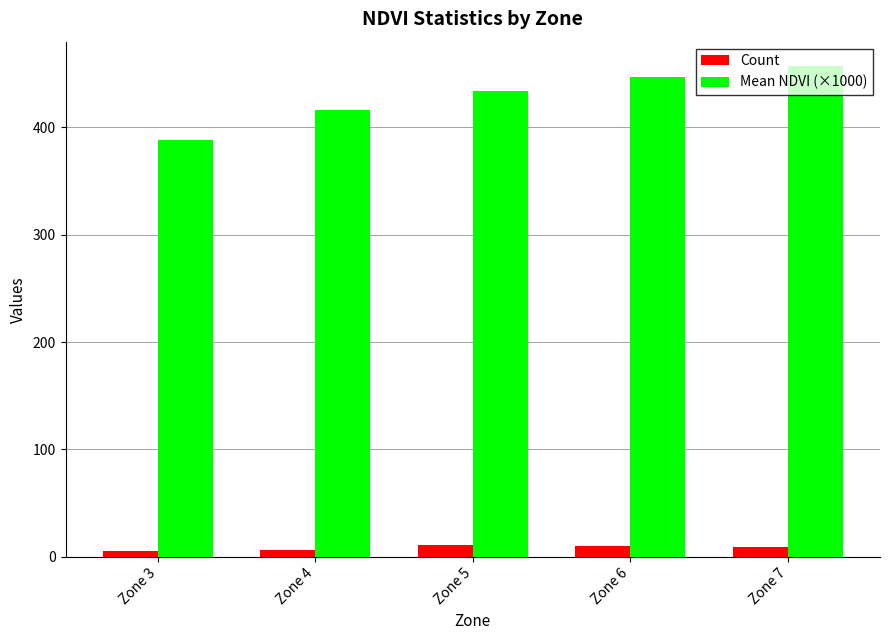

How many data points does each series have?

5